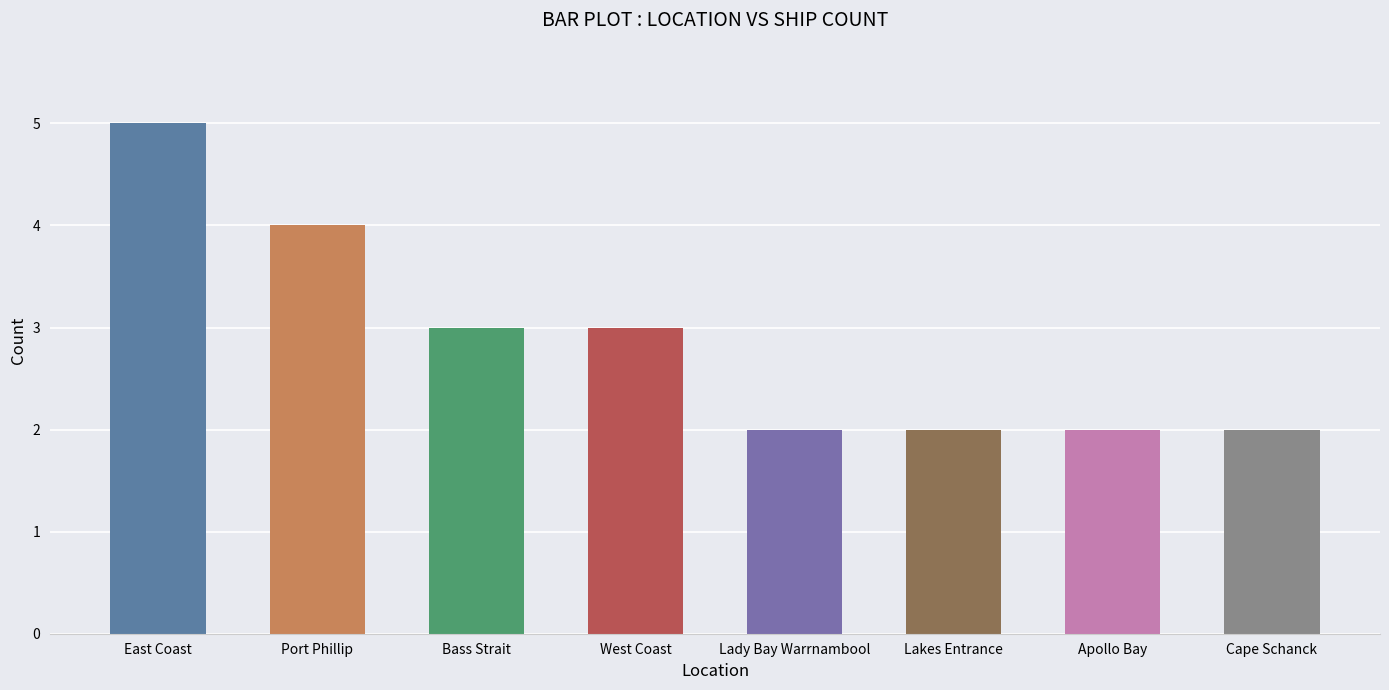

Are the bars horizontal?

No